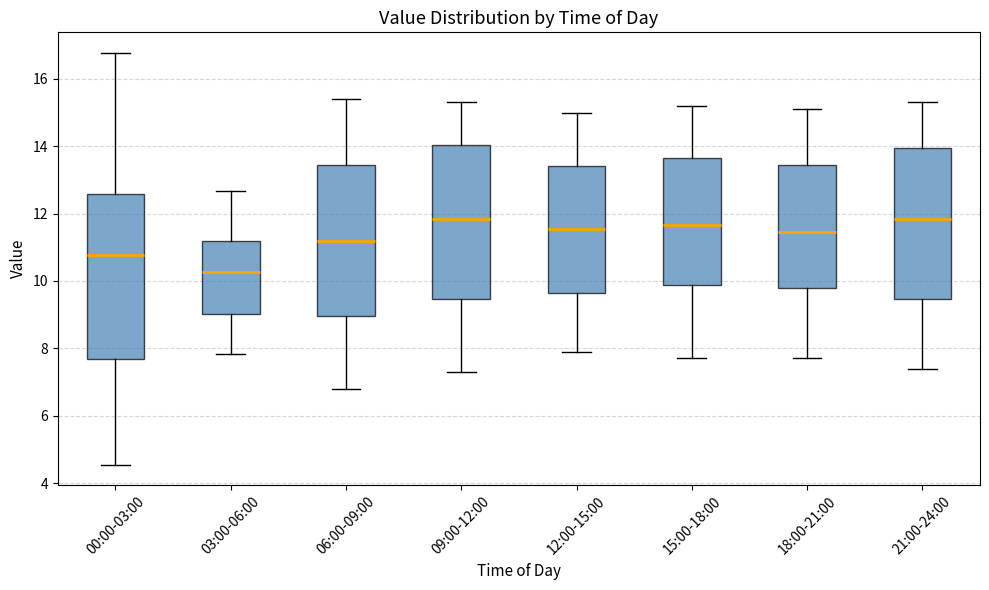

Which box is the tallest, from its lower edge to its upper edge?

00:00-03:00